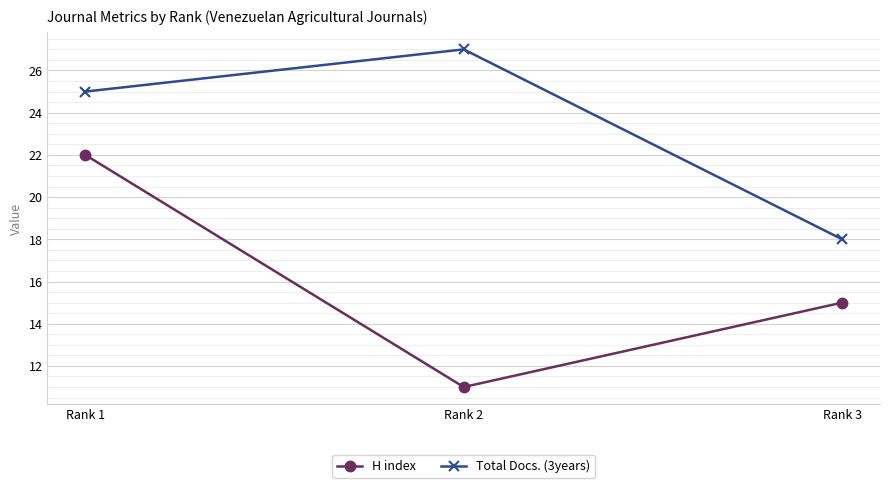

At how many categories does at least one series exceed 17?

3